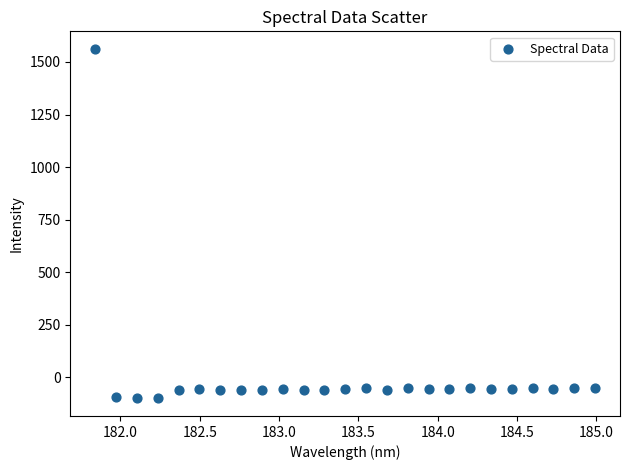

What is the range of Y values (max minus min)?

1663.0